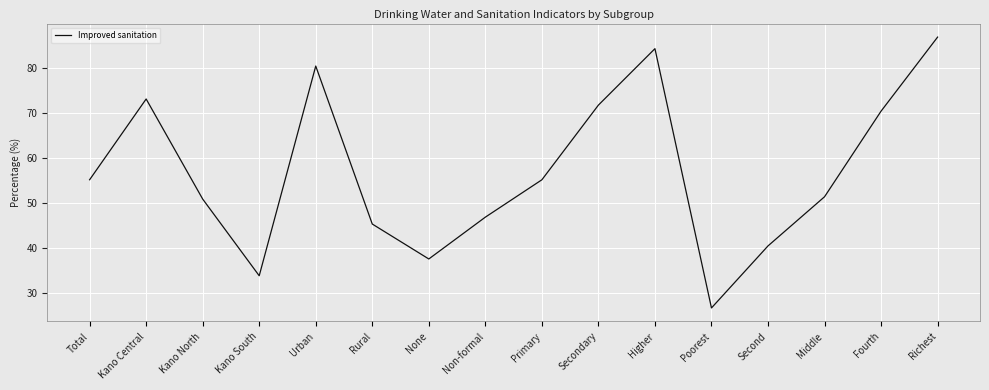

At which category does the data reach its first local peak?

Kano Central